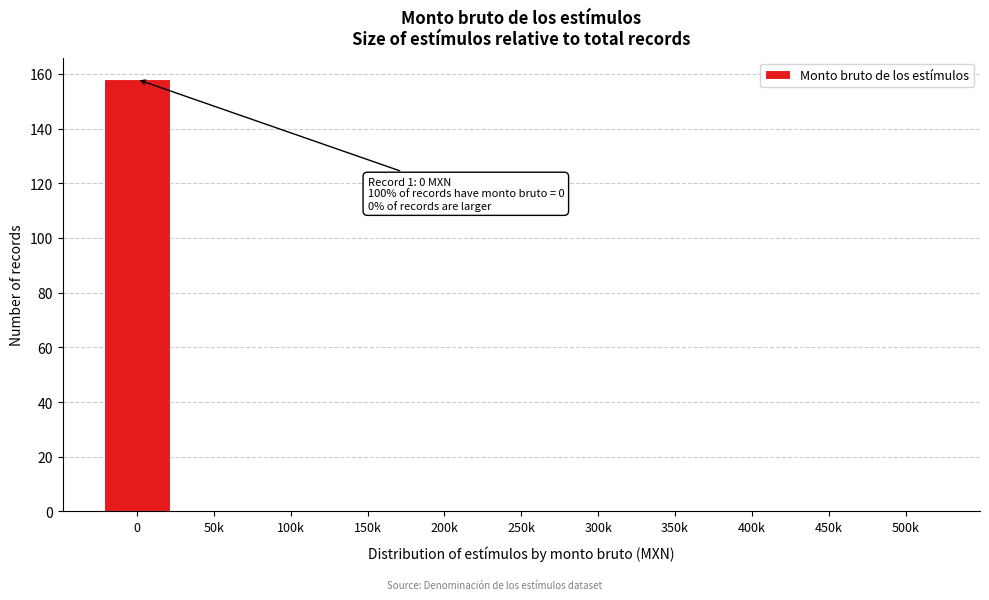

Reading right to left, extract all data points from this chart.

500k=0	450k=0	400k=0	350k=0	300k=0	250k=0	200k=0	150k=0	100k=0	50k=0	0=158